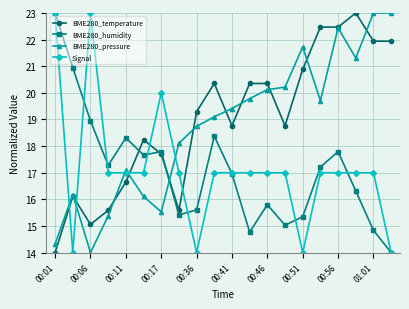

How many times do BME280_humidity and BME280_pressure cross each other?

1